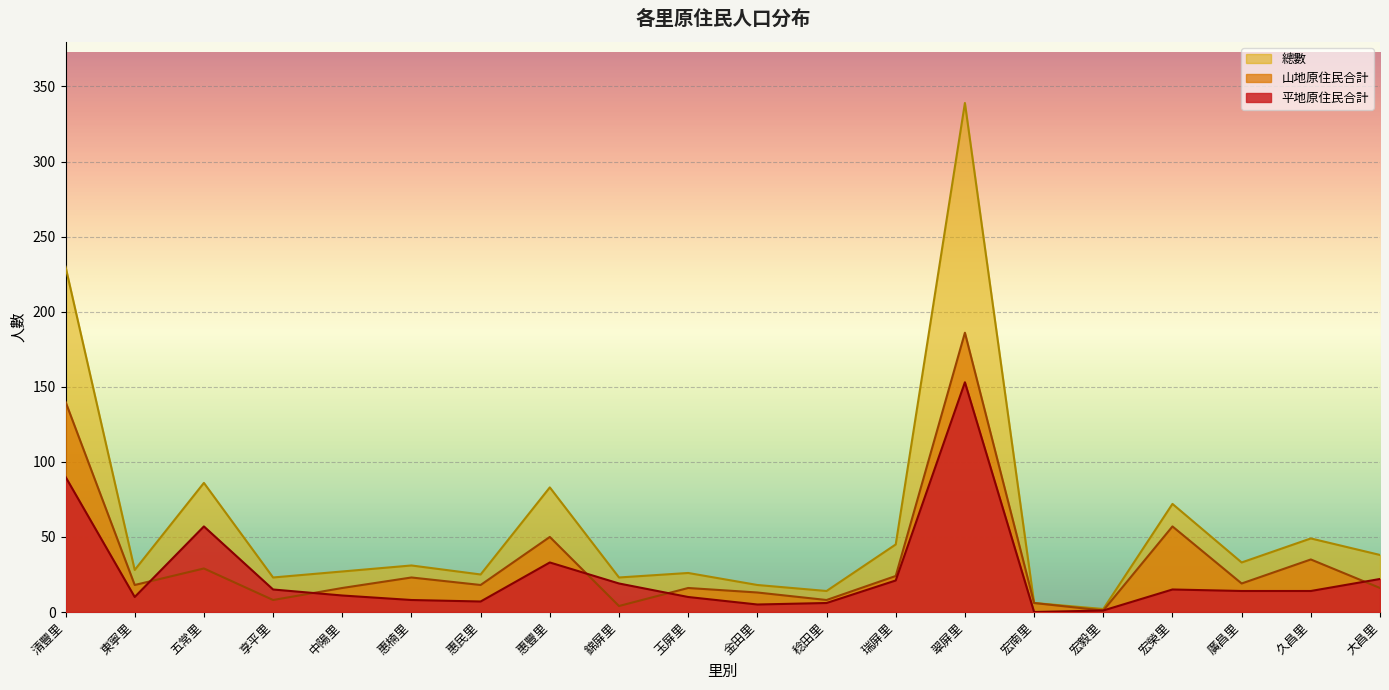

Reading left to right, what are all the values shown in this chart?

平地原住民合計: 清豐里=90	東寧里=10	五常里=57	享平里=15	中陽里=11	惠楠里=8	惠民里=7	惠豐里=33	錦屏里=19	玉屏里=10	金田里=5	稔田里=6	瑞屏里=21	翠屏里=153	宏南里=0	宏毅里=1	宏榮里=15	廣昌里=14	久昌里=14	大昌里=22
山地原住民合計: 清豐里=140	東寧里=18	五常里=29	享平里=8	中陽里=16	惠楠里=23	惠民里=18	惠豐里=50	錦屏里=4	玉屏里=16	金田里=13	稔田里=8	瑞屏里=24	翠屏里=186	宏南里=6	宏毅里=1	宏榮里=57	廣昌里=19	久昌里=35	大昌里=16
總數: 清豐里=230	東寧里=28	五常里=86	享平里=23	中陽里=27	惠楠里=31	惠民里=25	惠豐里=83	錦屏里=23	玉屏里=26	金田里=18	稔田里=14	瑞屏里=45	翠屏里=339	宏南里=6	宏毅里=2	宏榮里=72	廣昌里=33	久昌里=49	大昌里=38